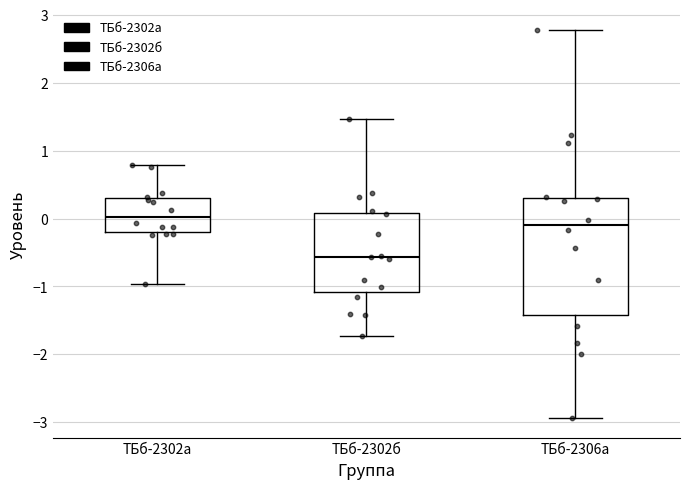

Which box has the highest median line?

ТБб-2302а